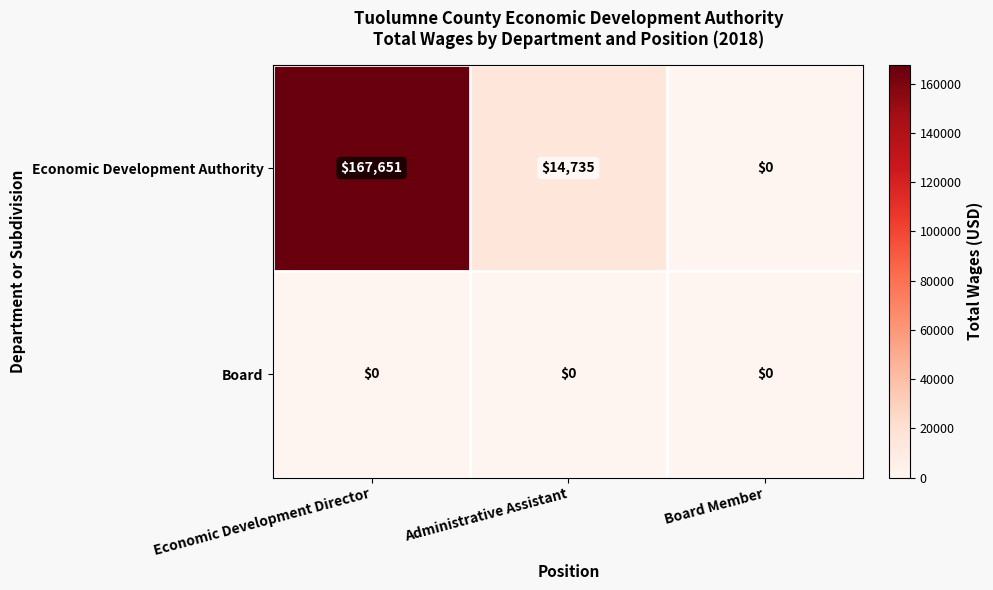

Reading left to right, list all the values displayed in this chart.

Economic Development Authority: 167651	14735	0
Board: 0	0	0